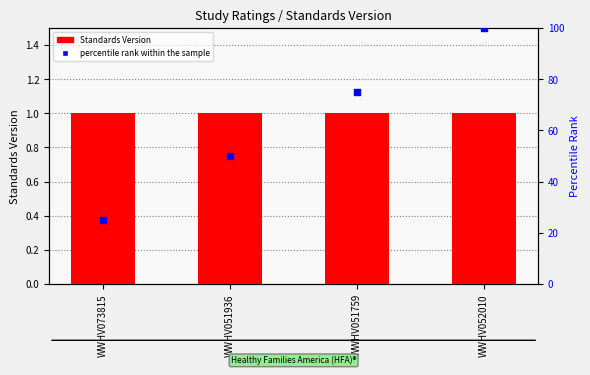

What is the total value across all series at WWHV073815?

26